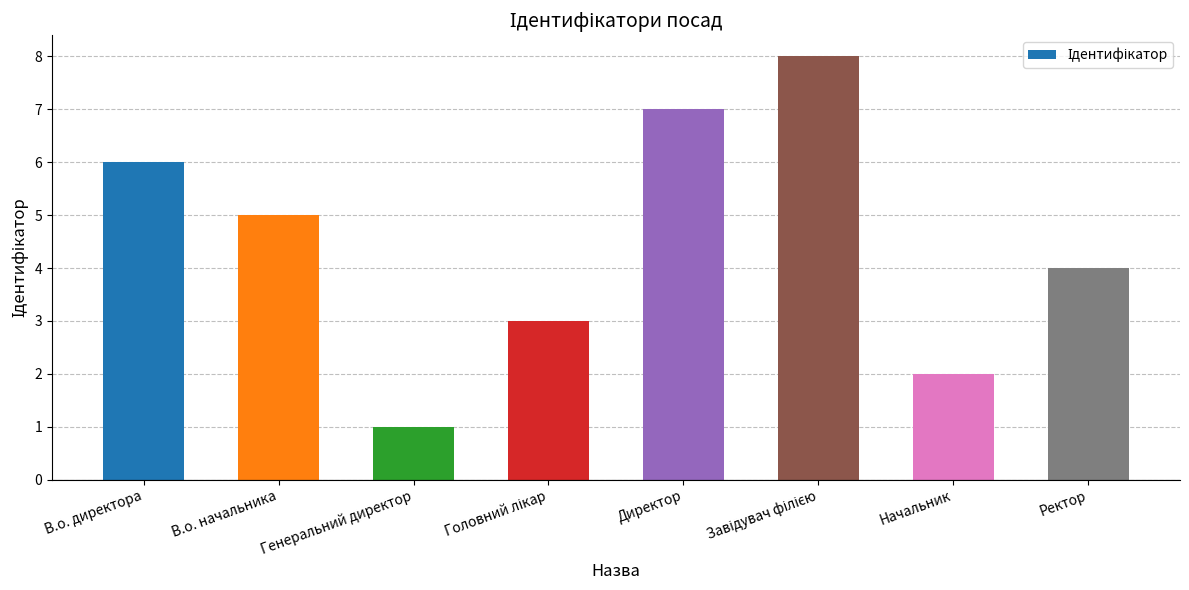

What is the value of the 6th bar from the left?

8